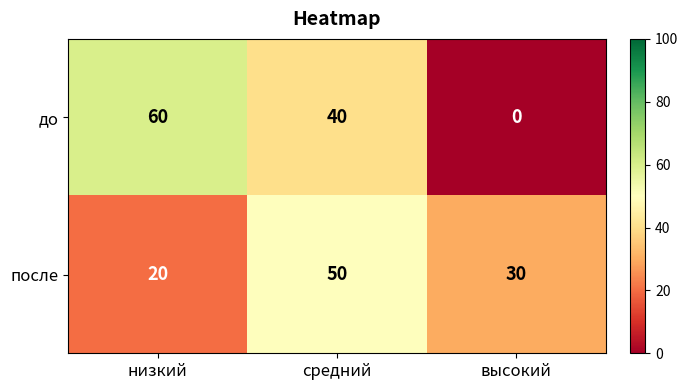

At which label does до first exceed 40?

низкий